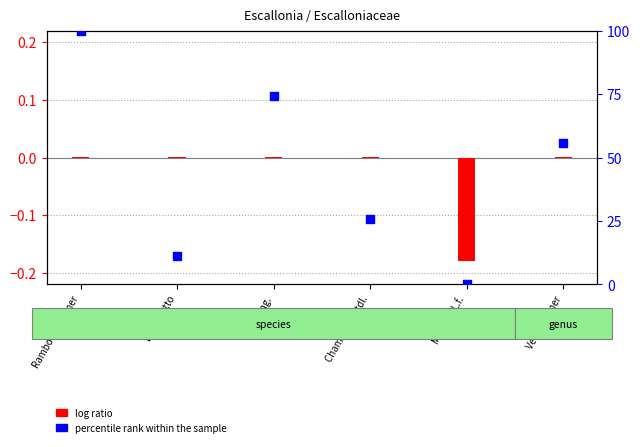

Which has a higher value, Mutis ex L.f. or Spreng.?

Spreng.